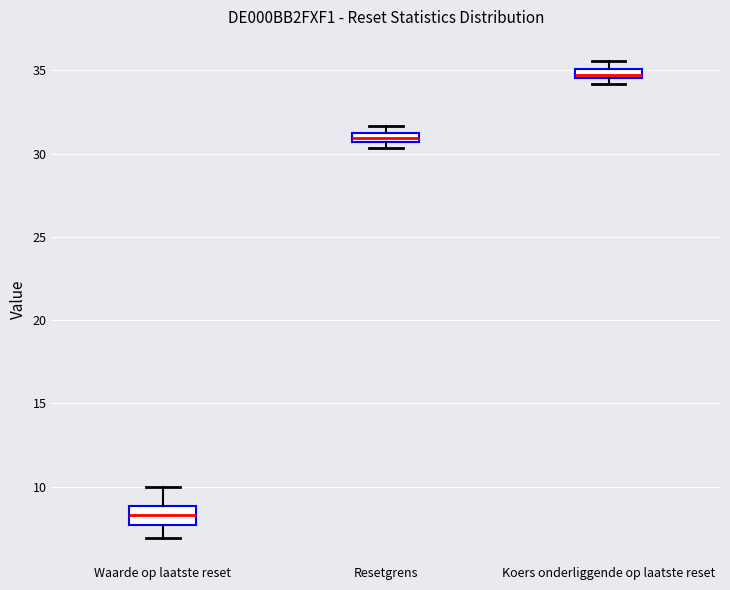

Which box is the tallest, from its lower edge to its upper edge?

Waarde op laatste reset